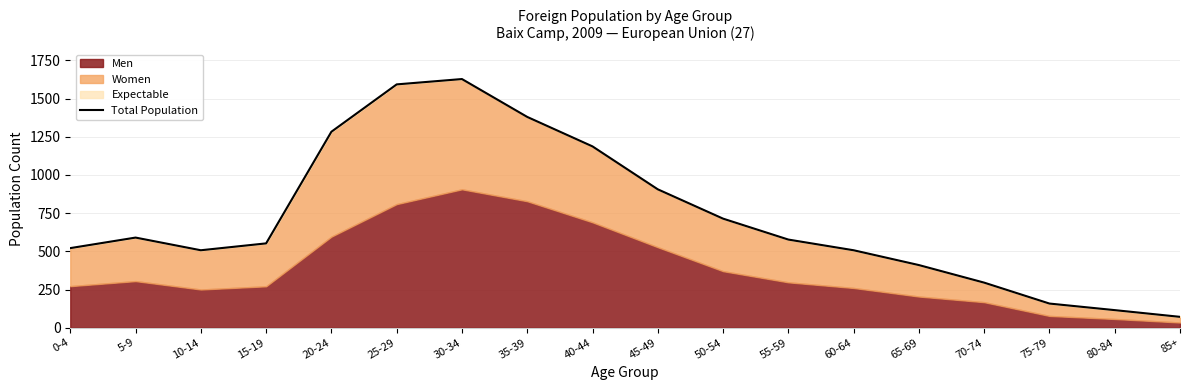

Where is the first local maximum?

5-9